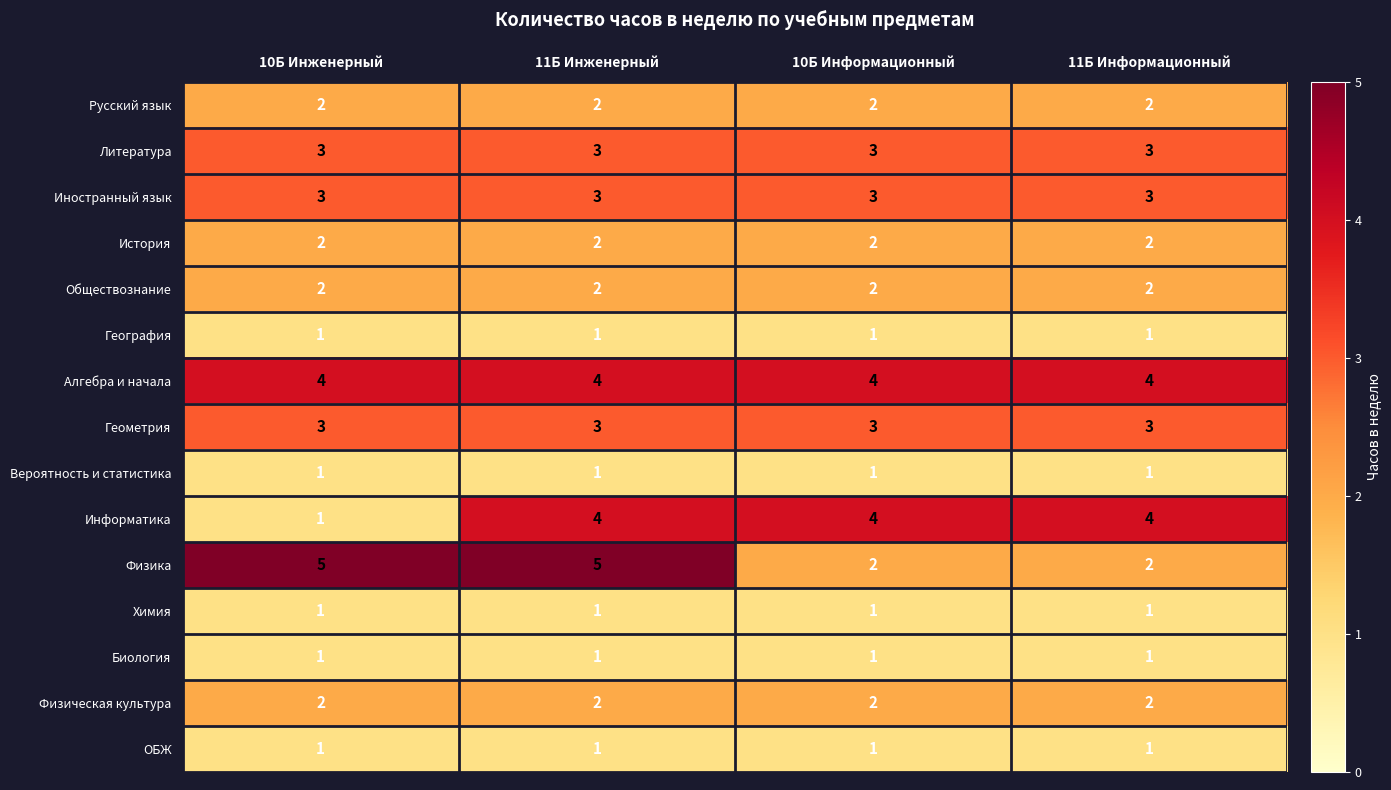

What value does the Литература series have at 11Б Инженерный?

3